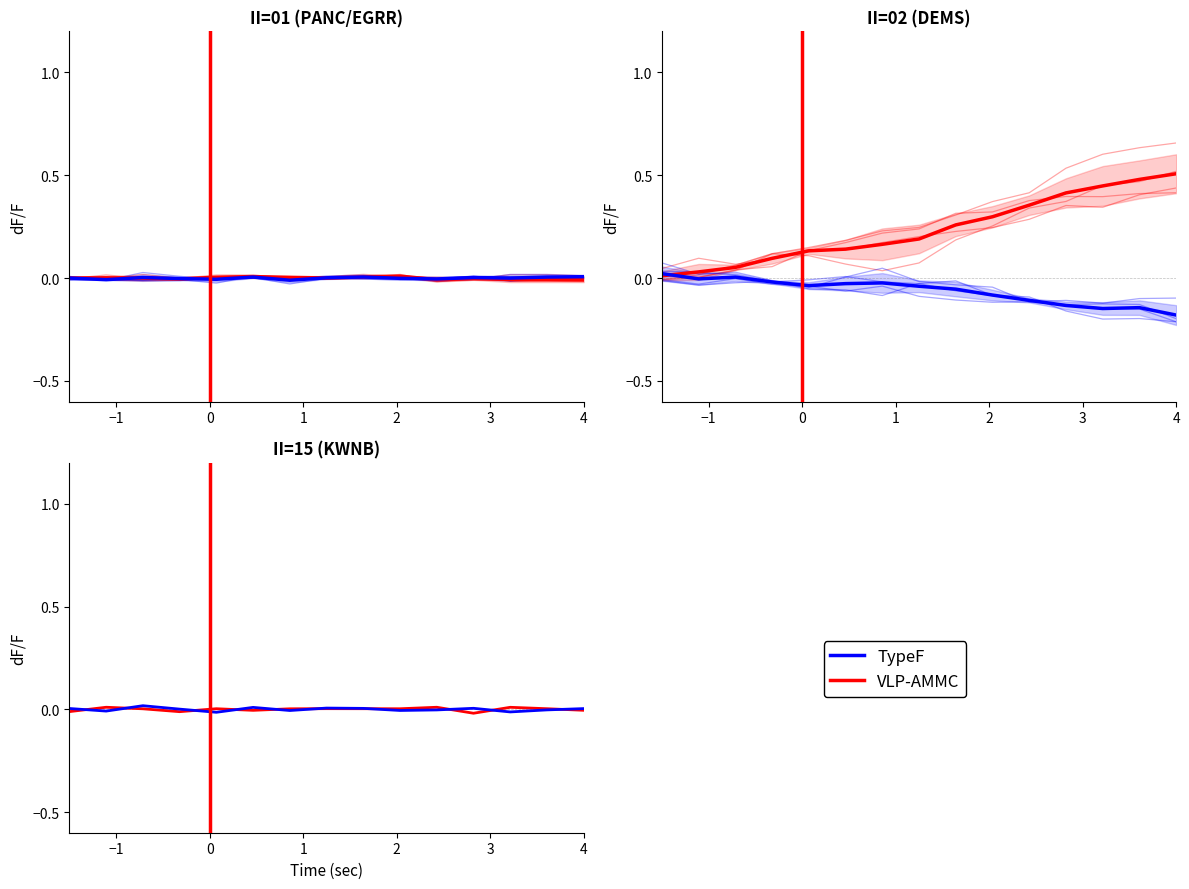

Which has a higher value, 2 or −1?

−1